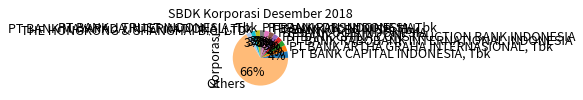

True or false: THE HONGKONG & SHANGHAI B.C, LTD accounts for 3% of the total.

True